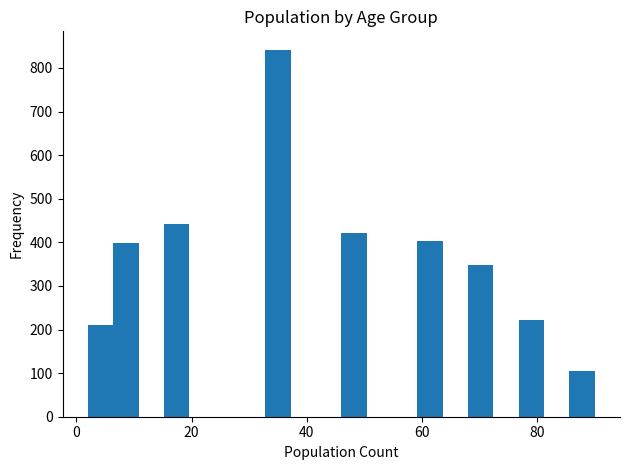

Around what value on the x-axis is the tallest bar? Give the approximate position of its centre, as read against the axis.

36